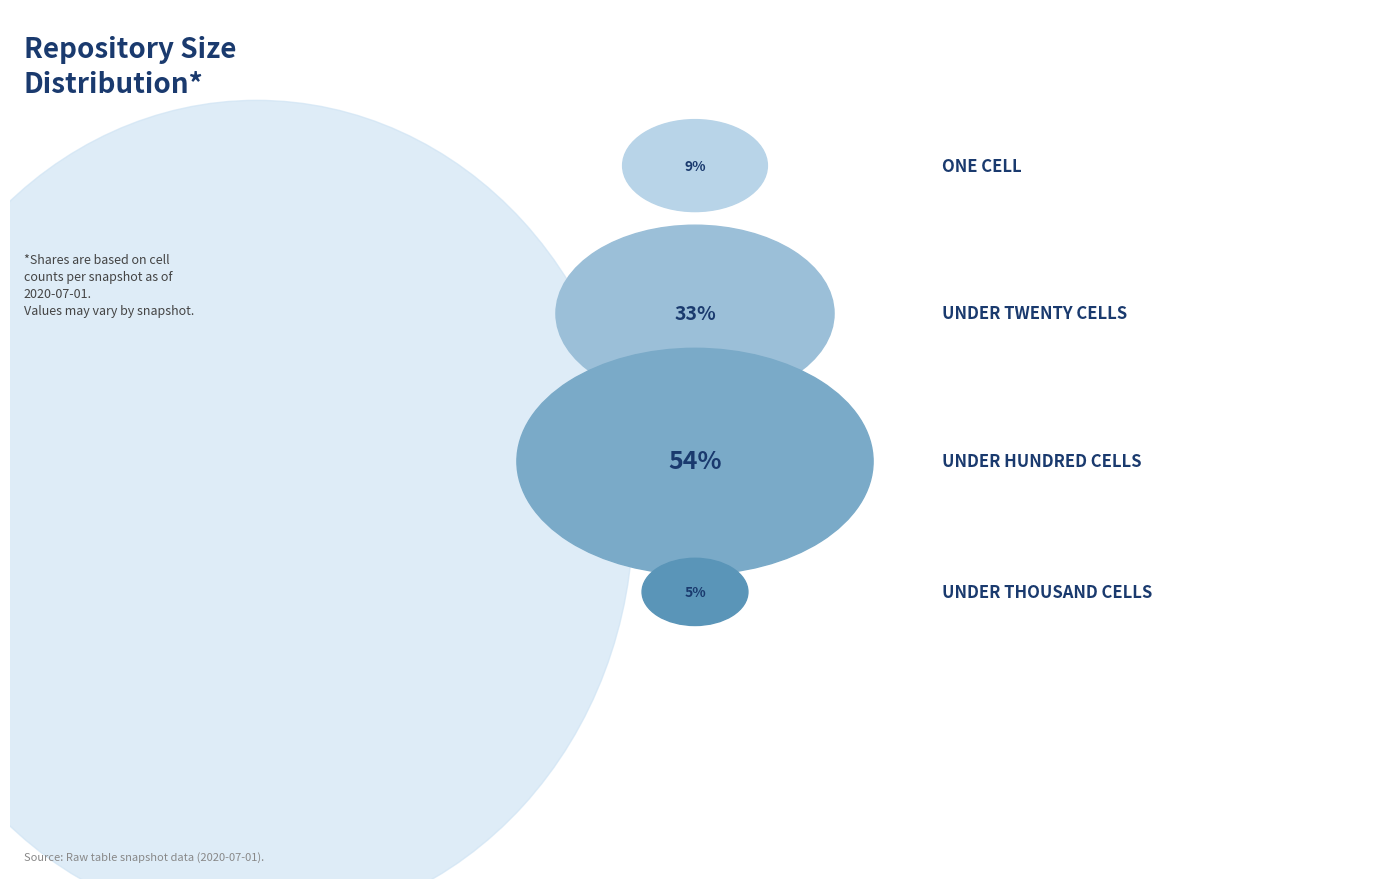

What percentage is NOT represented by under_thousand_cells?

95.3%